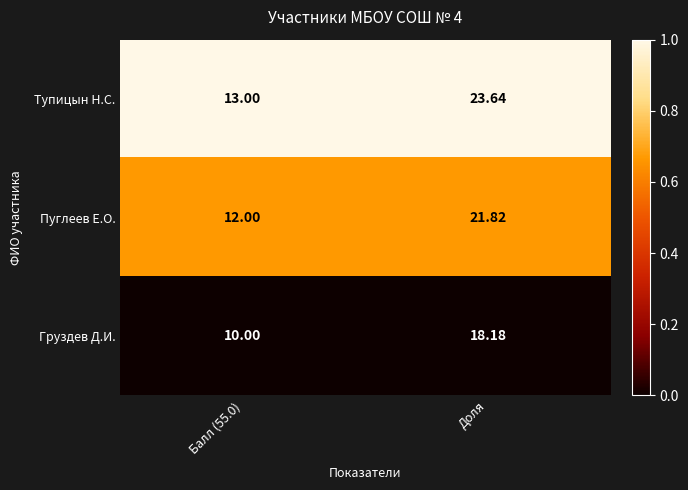

List the series in order of their overall mean, lowest first.

Груздев Д.И., Пуглеев Е.О., Тупицын Н.С.